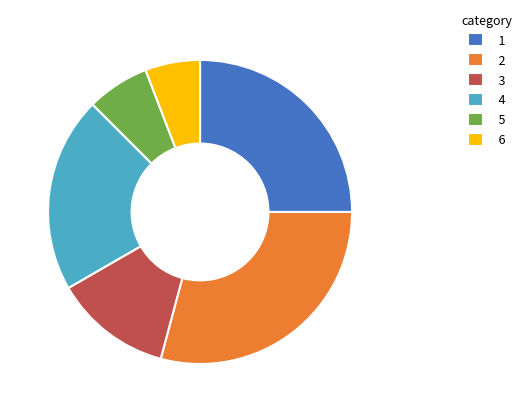

Approximately how many times larger is the value at 3 compared to 1?

0.5